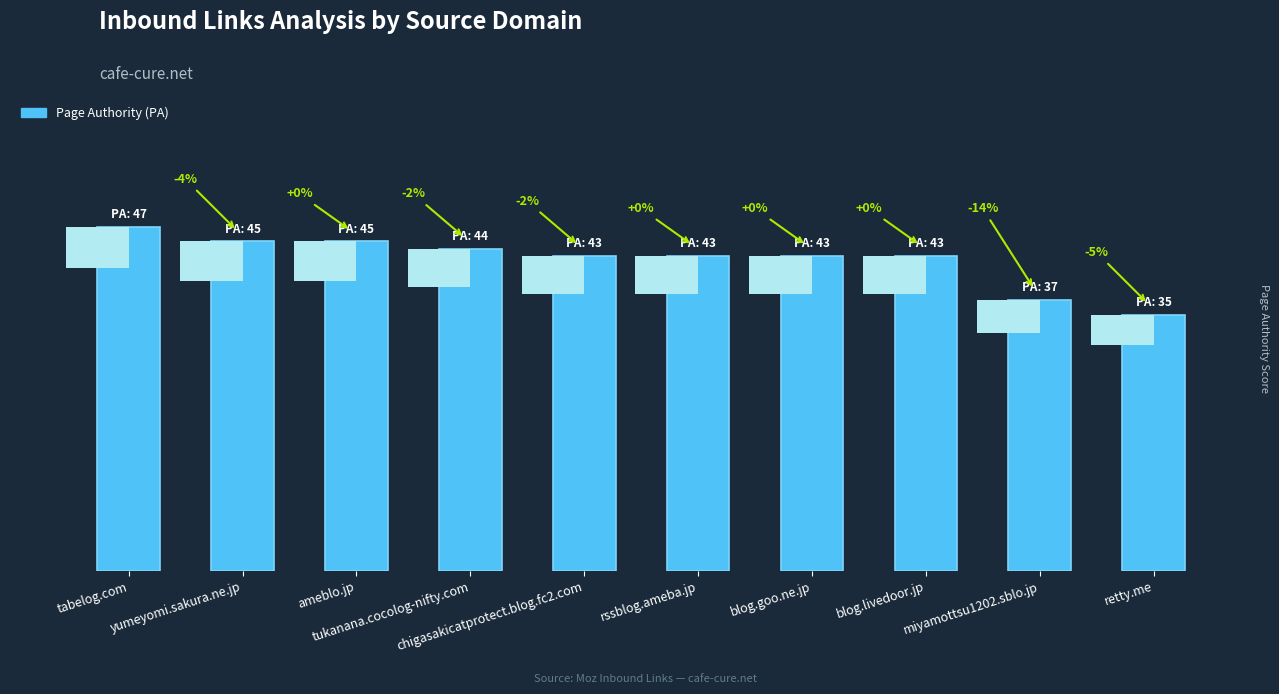

The value at rssblog.ameba.jp is 43. True or false?

True